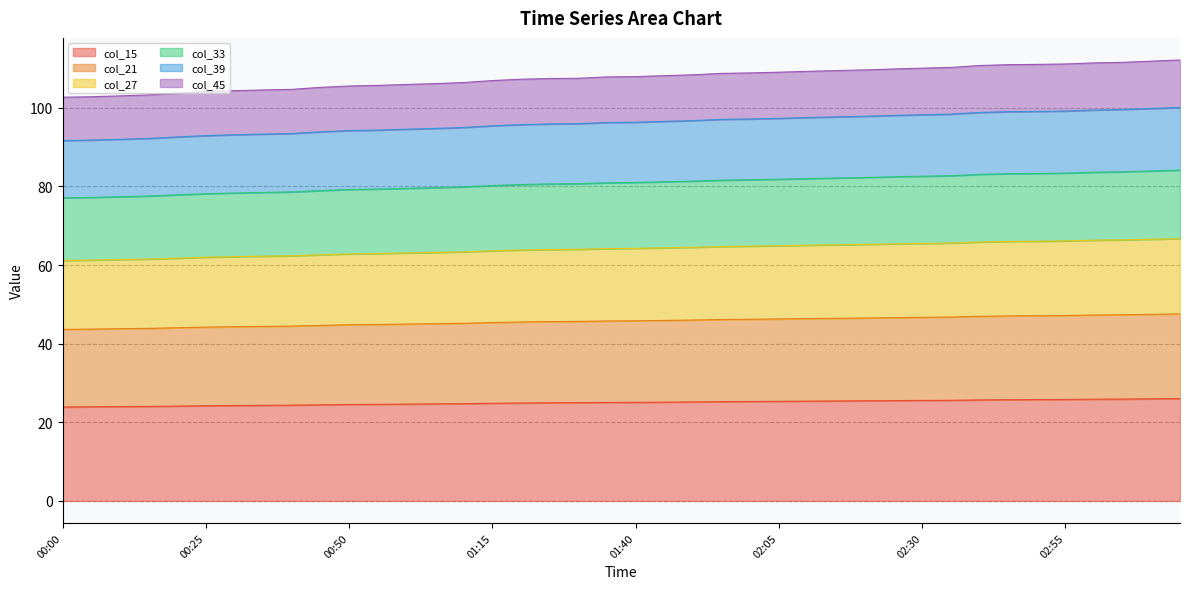

Which category has the lowest value in the col_15 series?

00:00